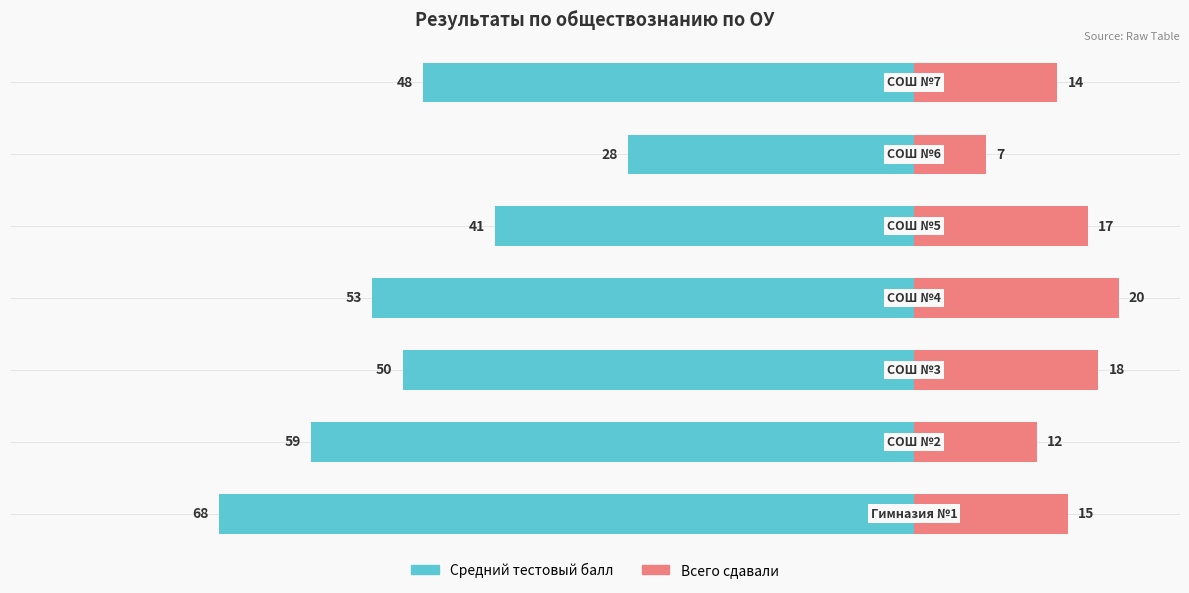

Which series has the largest range (max minus min)?

Средний тестовый балл